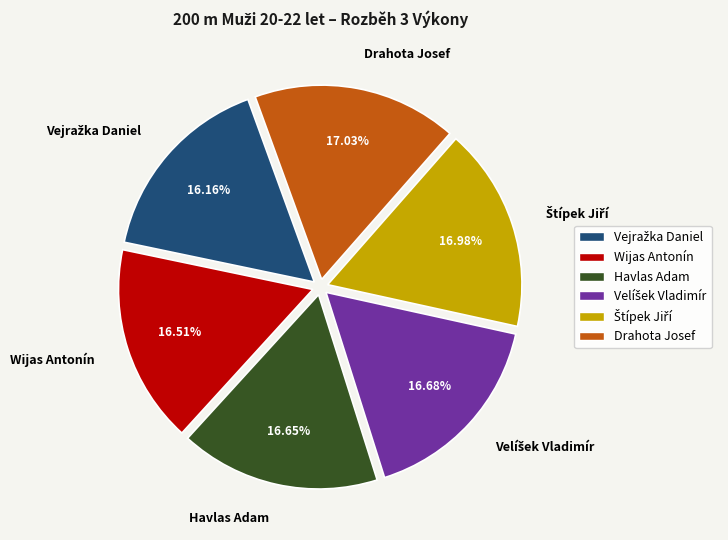

What is the ratio of the value at Wijas Antonín to the value at Drahota Josef?

1.0